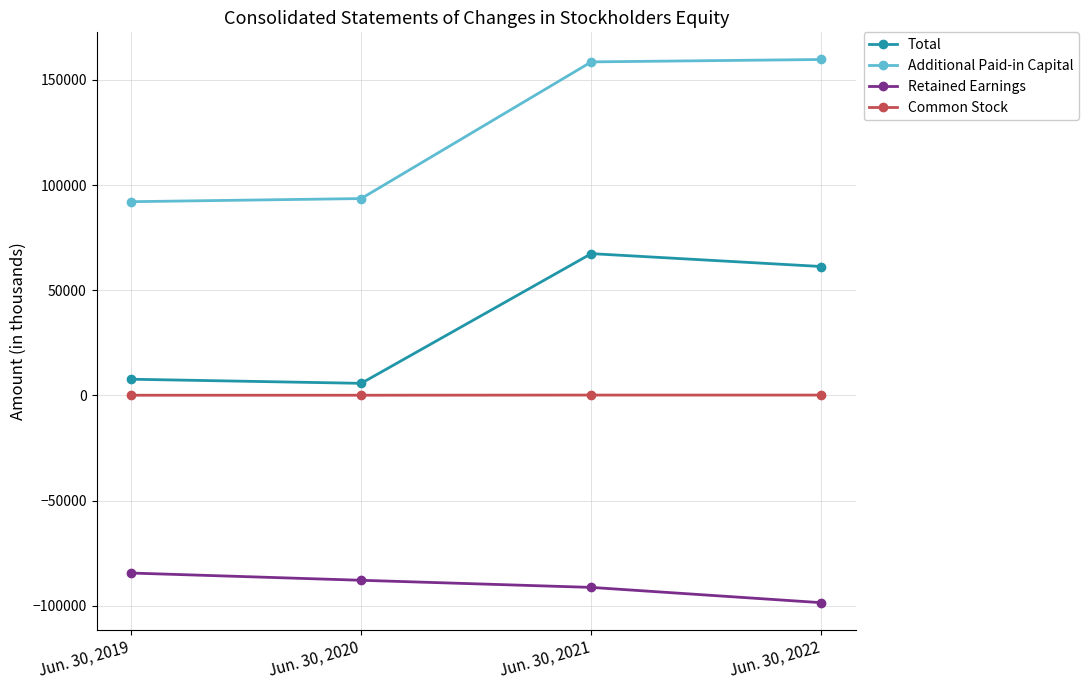

True or false: Total has a value of 37863 at Jun. 30, 2022.

False